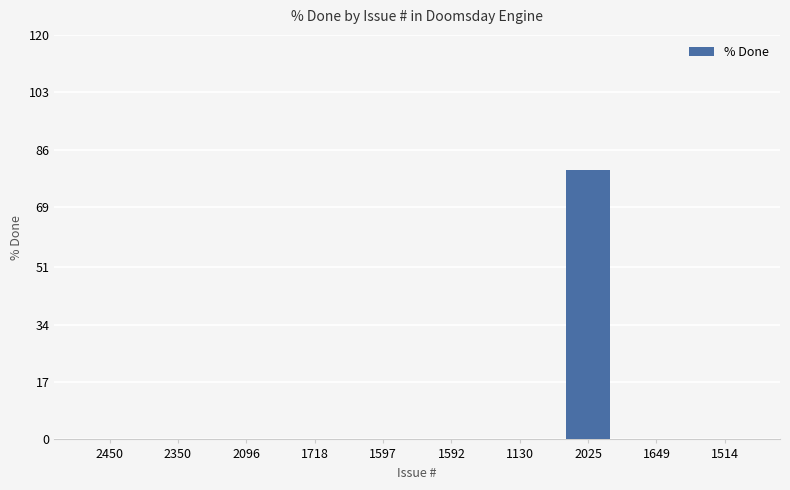

True or false: the data shows 46 at 1514.

False